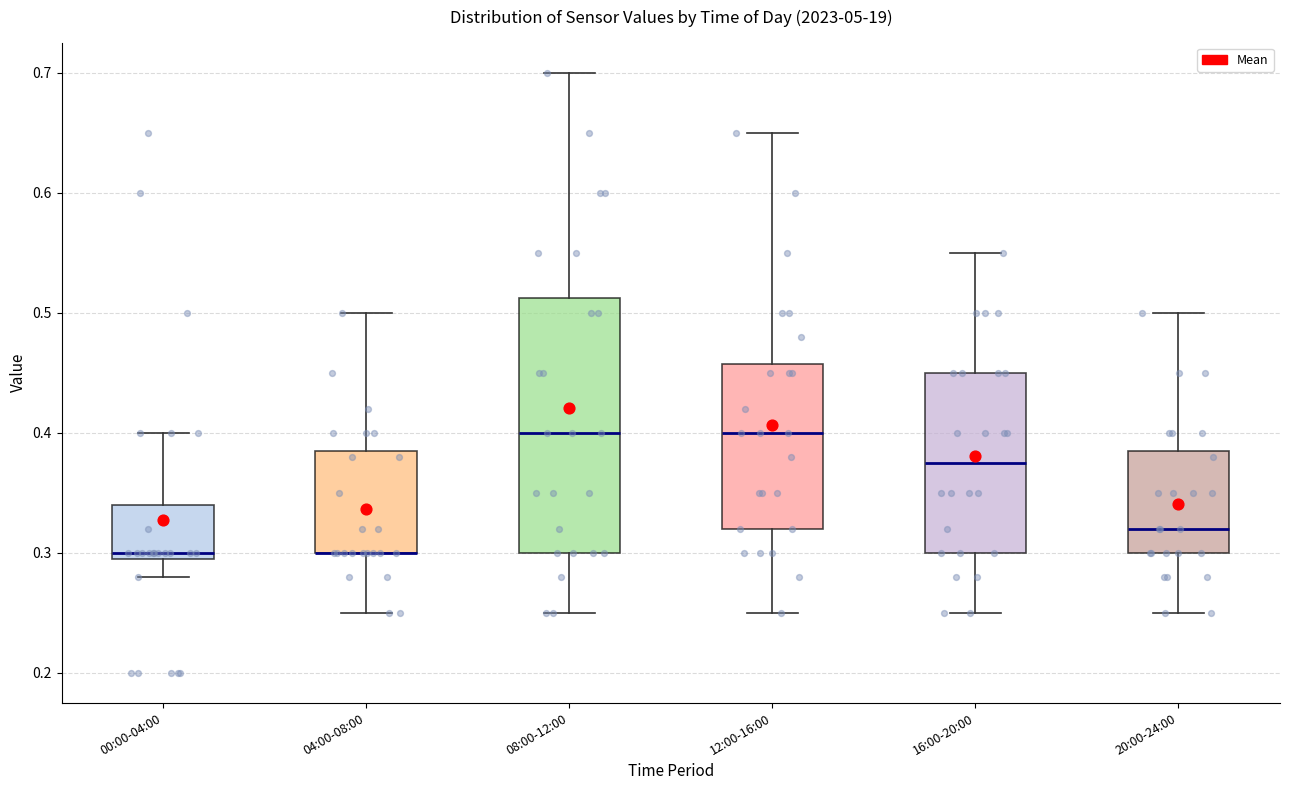

Where is the lower edge of the box for 04:00-08:00 on the y-axis? The values are not printed on the chart, so give them approximately, as read against the axis.

0.30